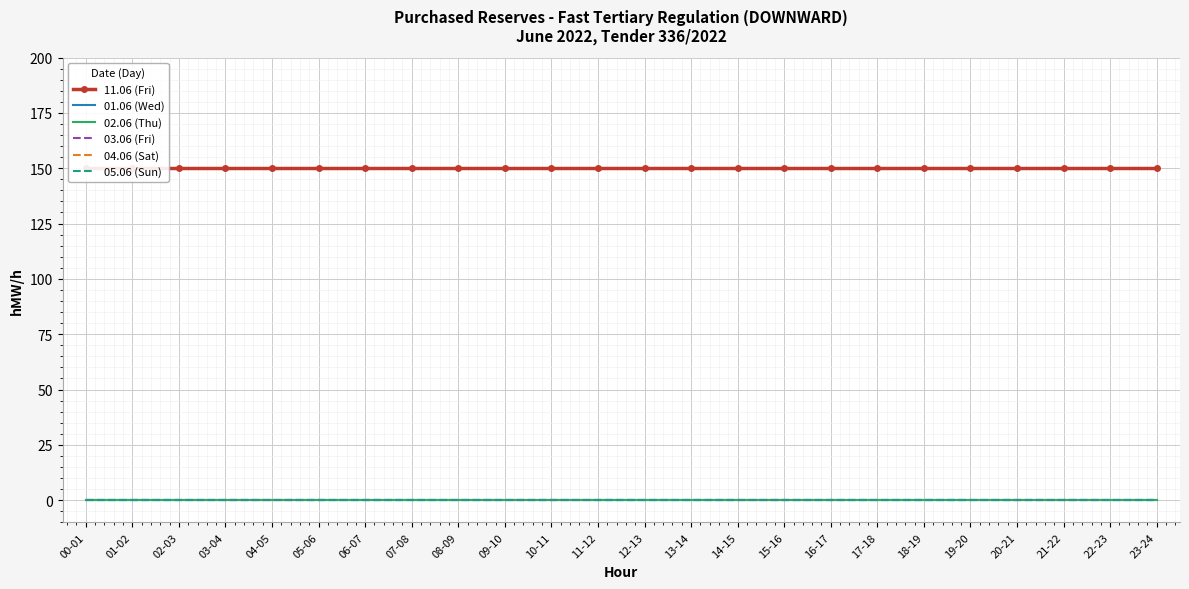

Is this an area chart (filled region under the line)?

No